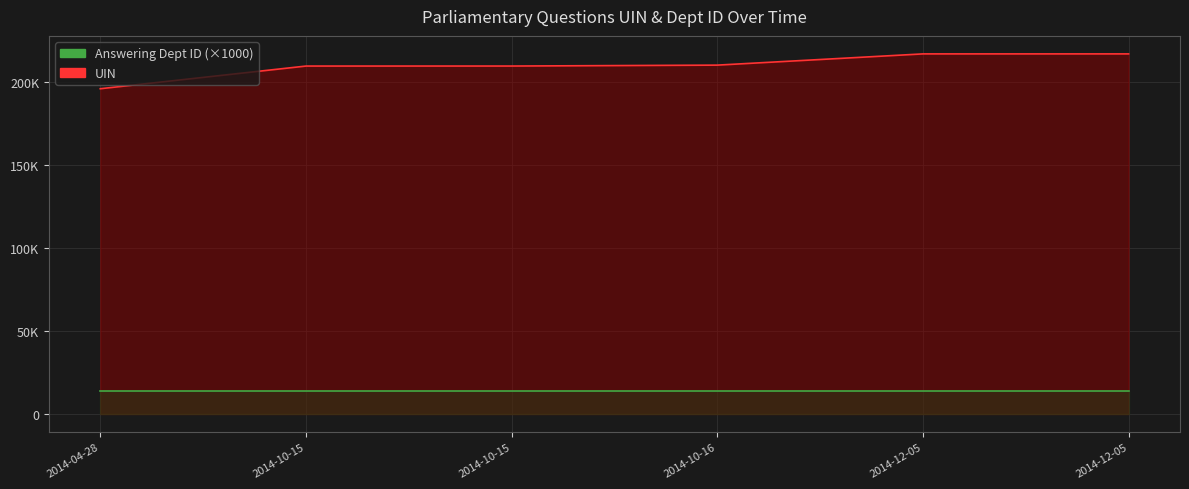

What is the maximum value for UIN?

216759